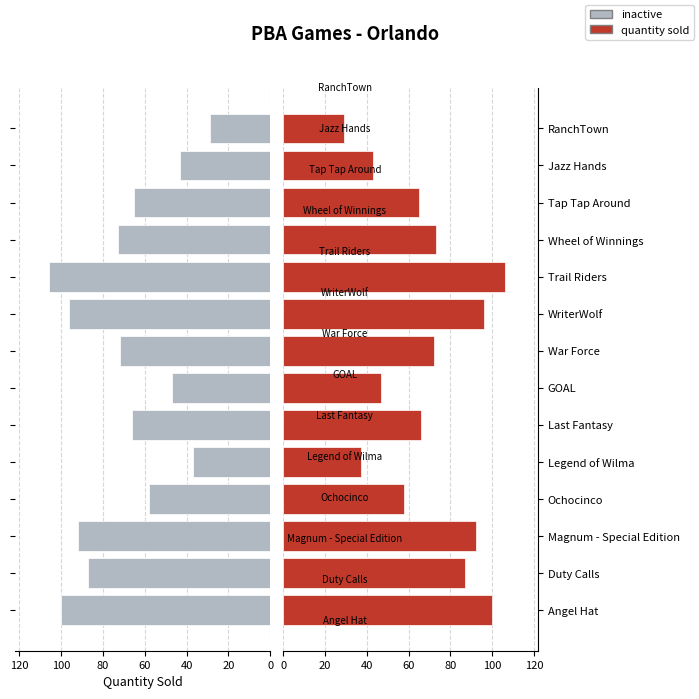

Approximately how many times larger is the value at Tap Tap Around compared to Trail Riders?

0.6